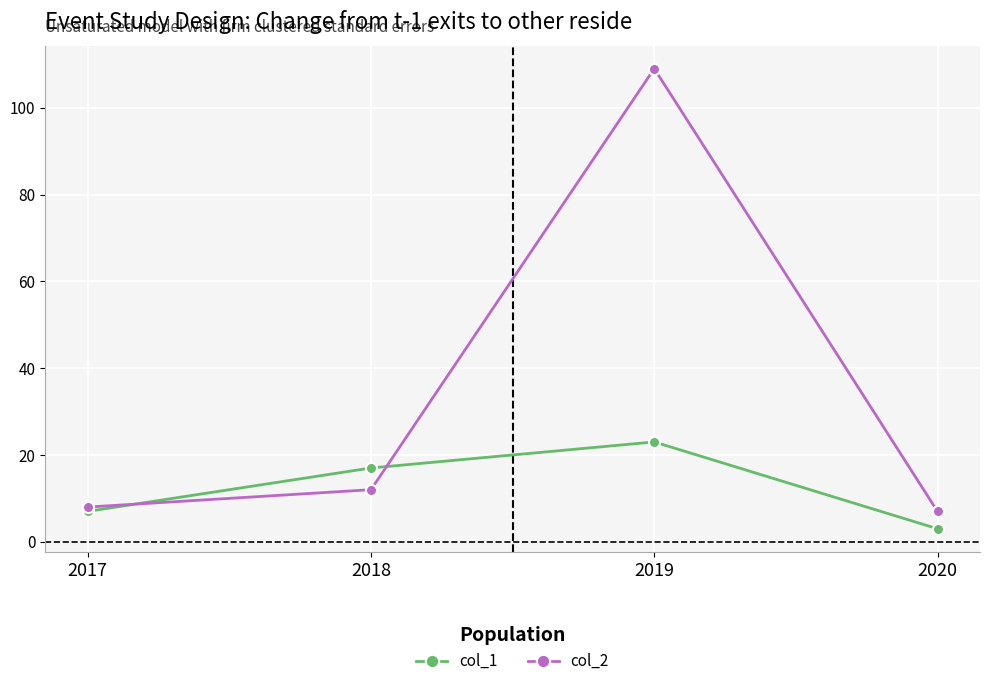

After their last crossing, which series has the higher values: col_2 or col_1?

col_2